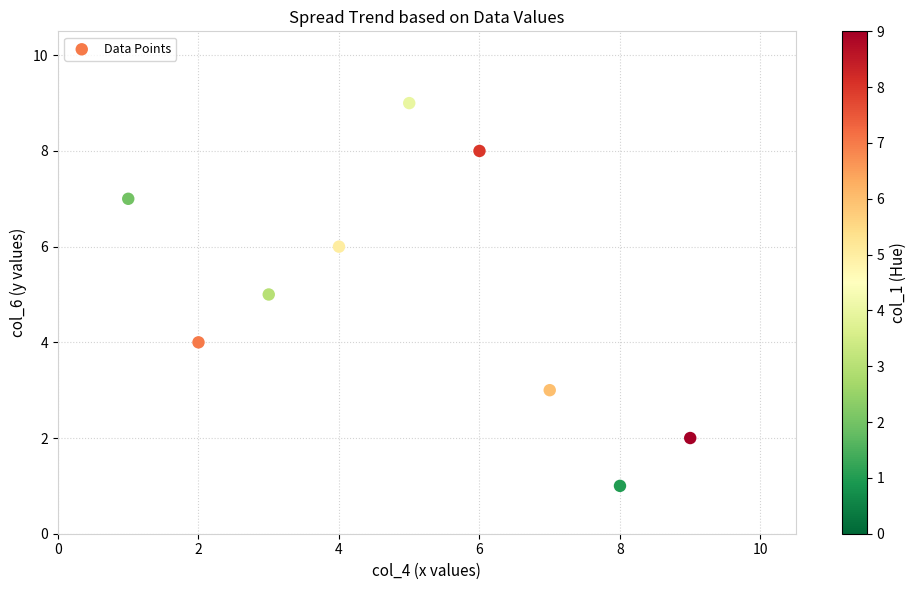

What is the average Y value?

5